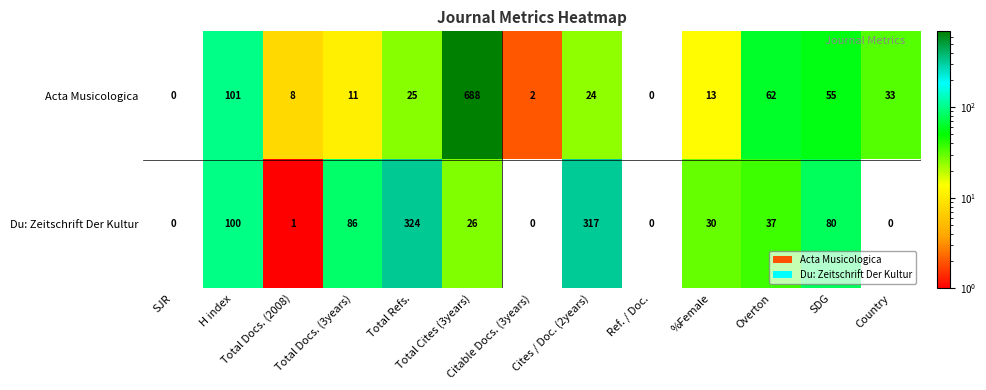

Between Total Docs. (2008) and %Female, which series saw the biggest shift?

Du: Zeitschrift Der Kultur